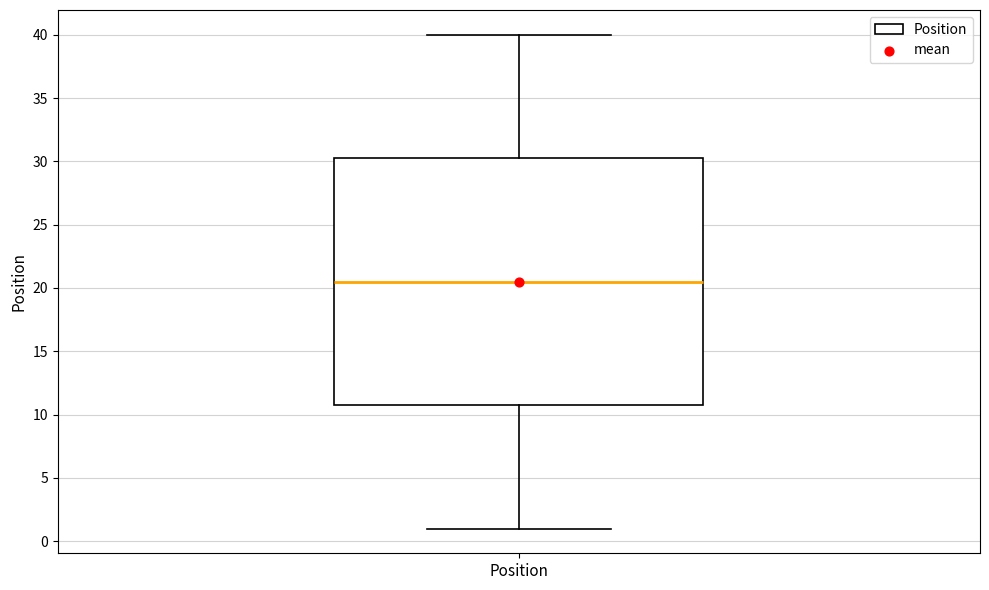

Read this box plot against the y-axis: the position of the median line, the range covered by the box, and the ends of both whiskers. The values are not printed on the chart, so give them approximately, as read against the axis.

median 20.5, box 11.0 to 30.5, whiskers 1.0 to 40.0